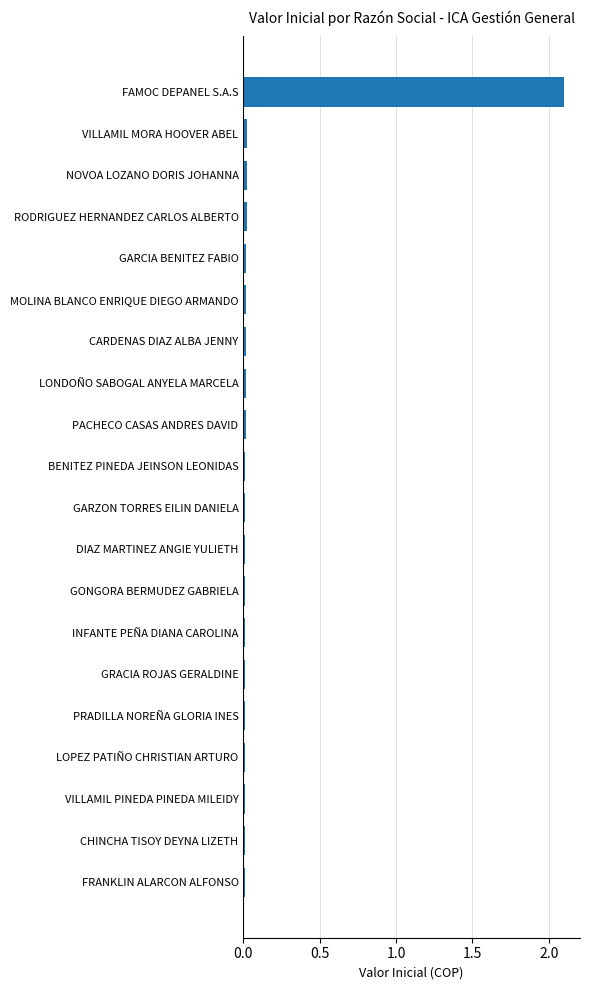

How many bars are there in total?

20